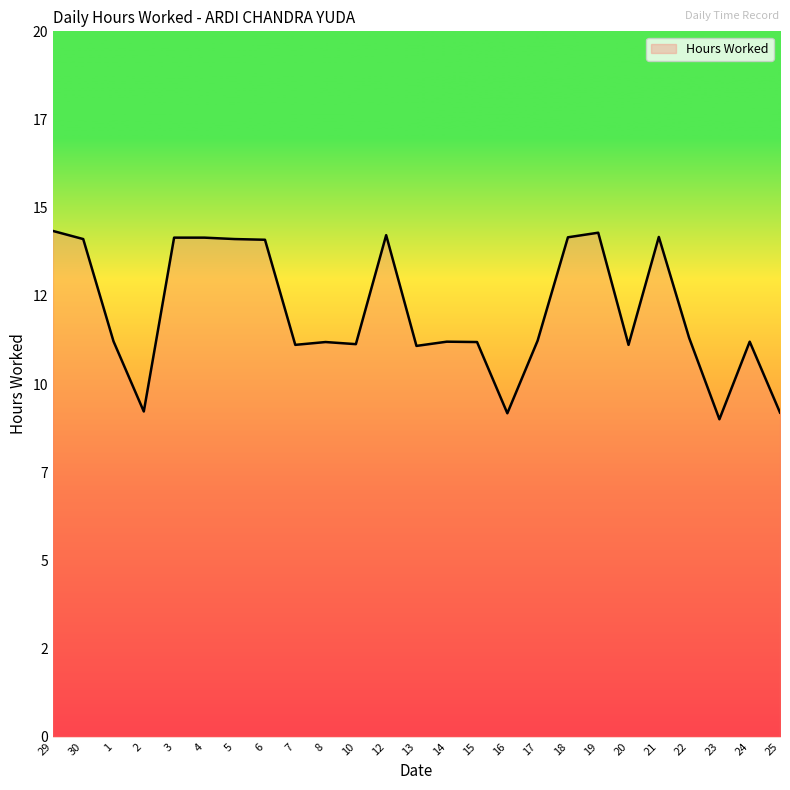

How many values are below 11?

4